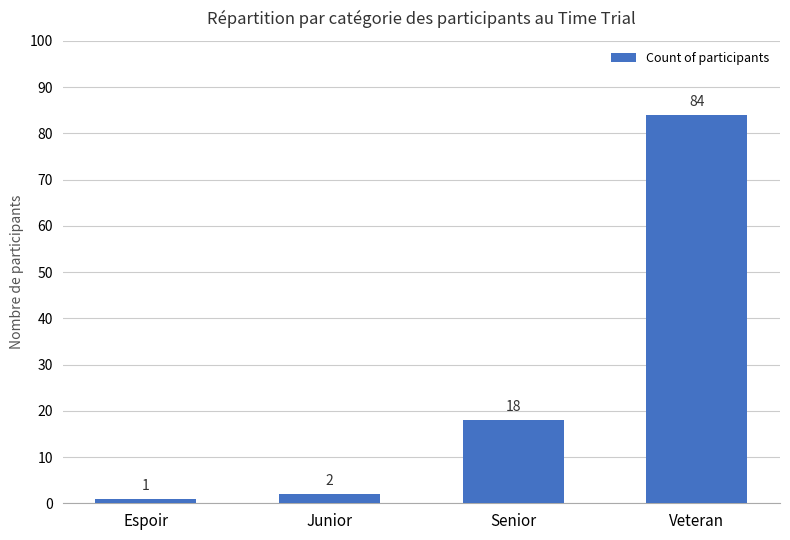

Approximately how many times larger is the value at Senior compared to Espoir?

18.0